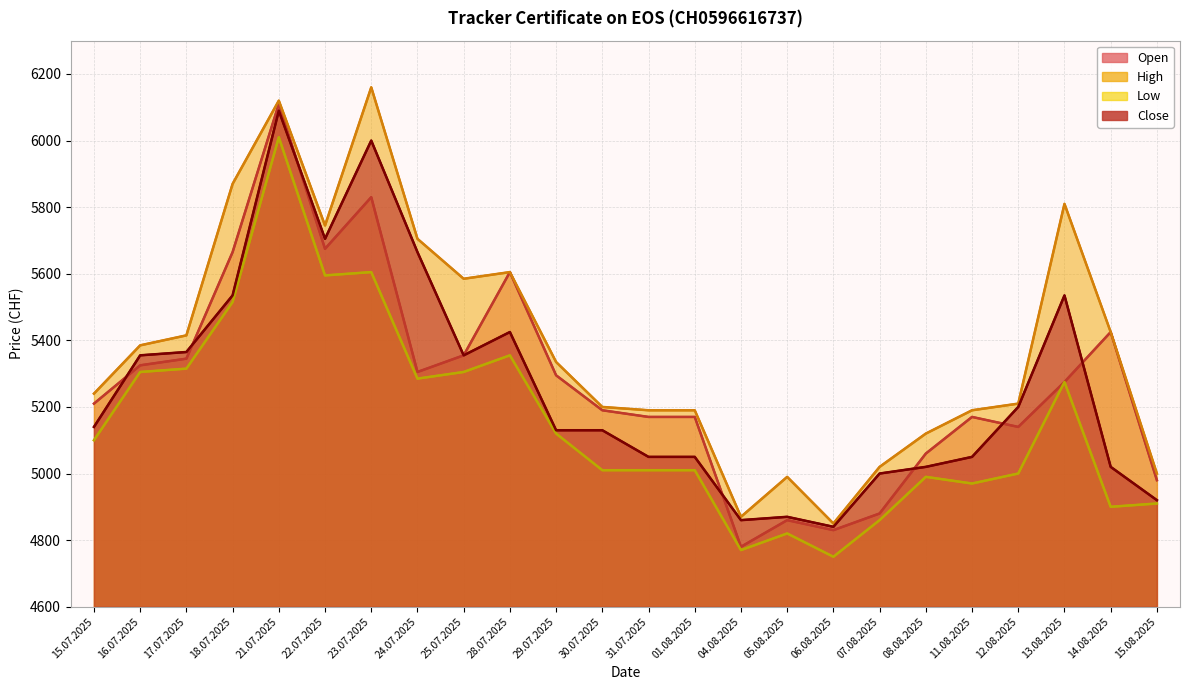

How many series are shown in this chart?

4